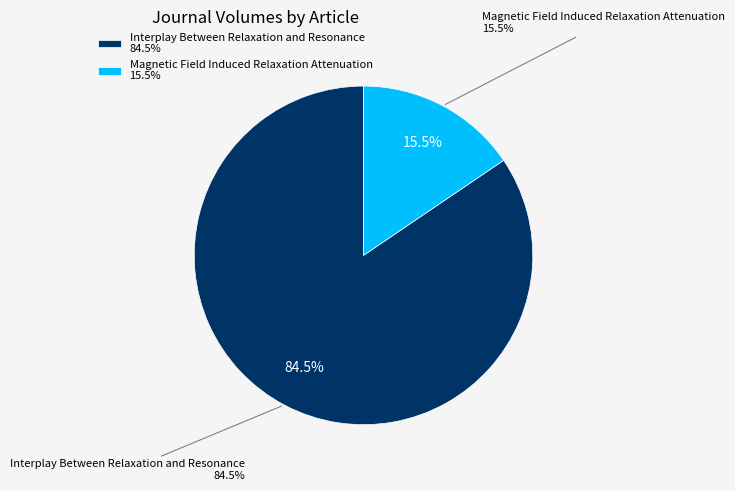

Is there any slice that represents more than half of the pie?

Yes